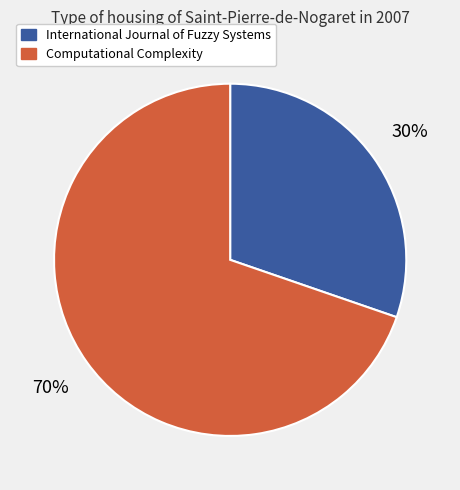

Which has a higher value, International Journal of Fuzzy Systems or Computational Complexity?

Computational Complexity